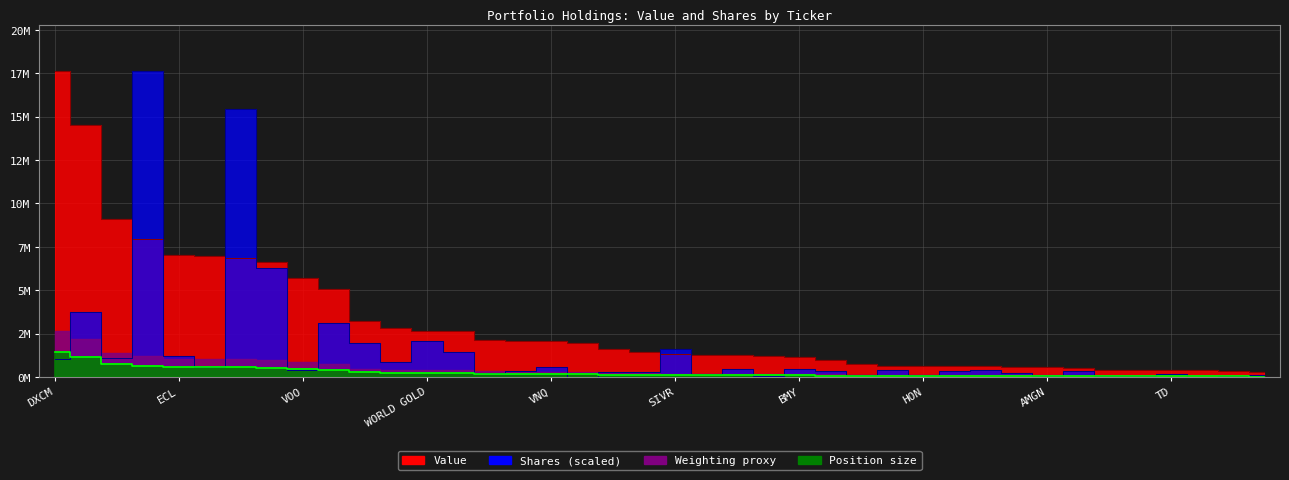

What is the label of the 32nd point from the left?

SYY